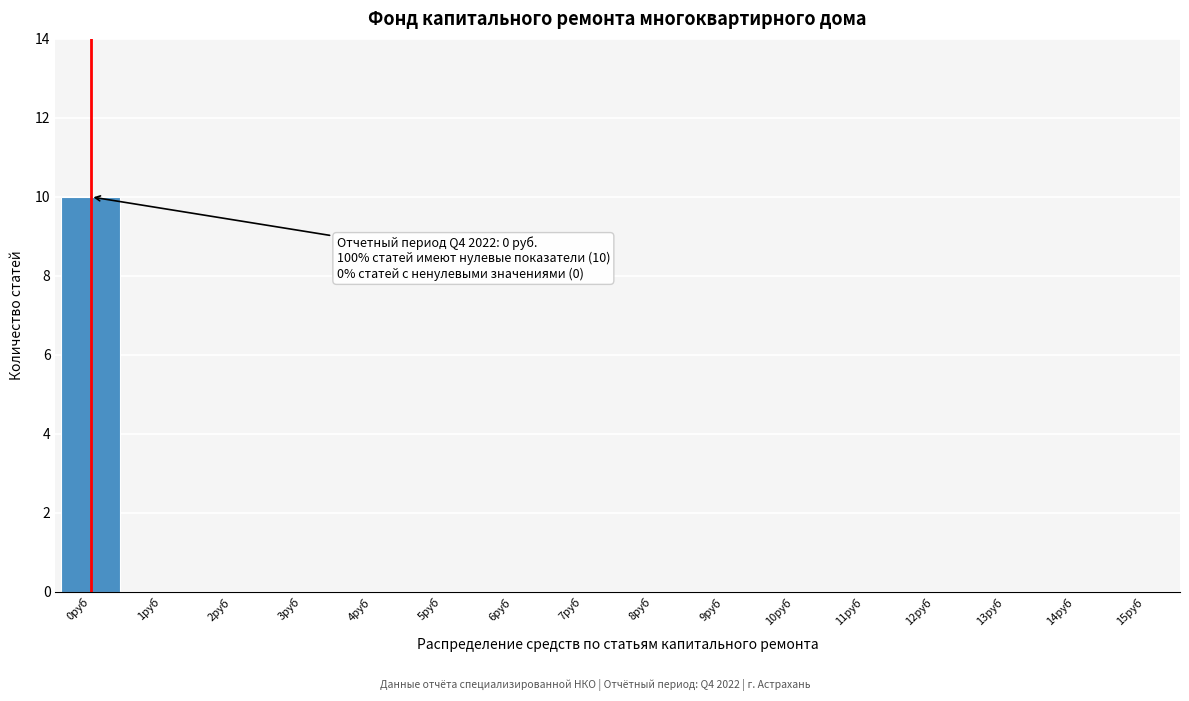

Reading left to right, transcribe all the data shown in this chart.

0руб=10	1руб=0	2руб=0	3руб=0	4руб=0	5руб=0	6руб=0	7руб=0	8руб=0	9руб=0	10руб=0	11руб=0	12руб=0	13руб=0	14руб=0	15руб=0